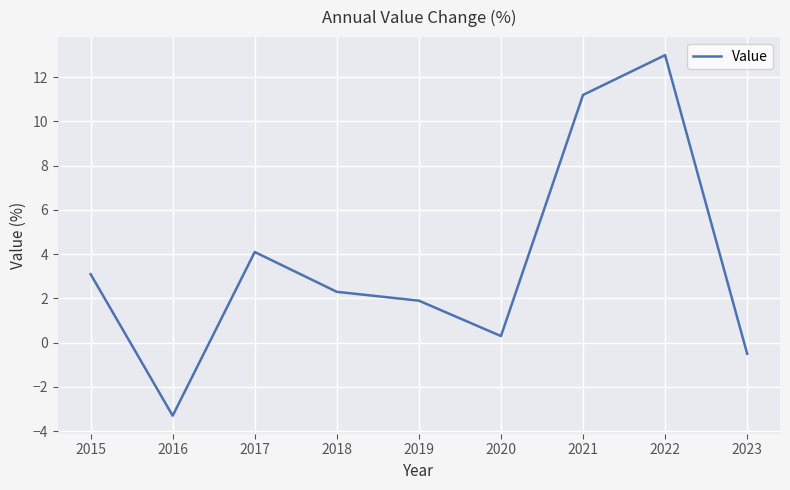

Reading left to right, transcribe all the data shown in this chart.

3.1	-3.3	4.1	2.3	1.9	0.3	11.2	13.0	-0.5